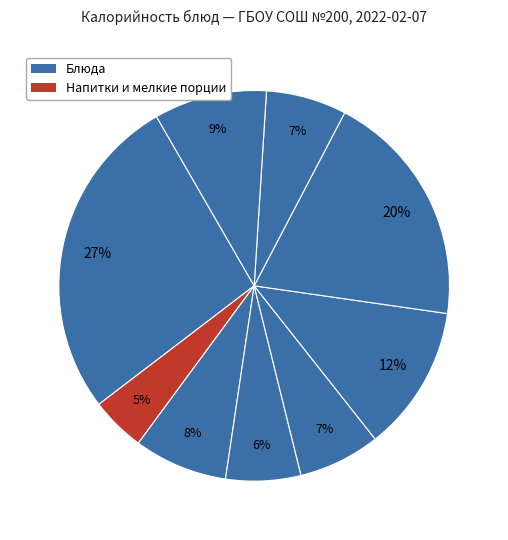

How many segments does this pie chart have?

9